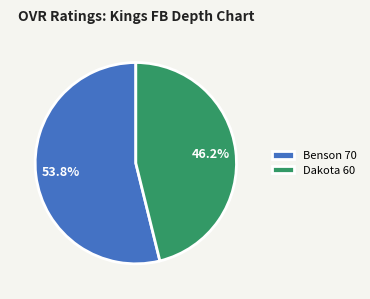

Does any single category account for the majority?

Yes